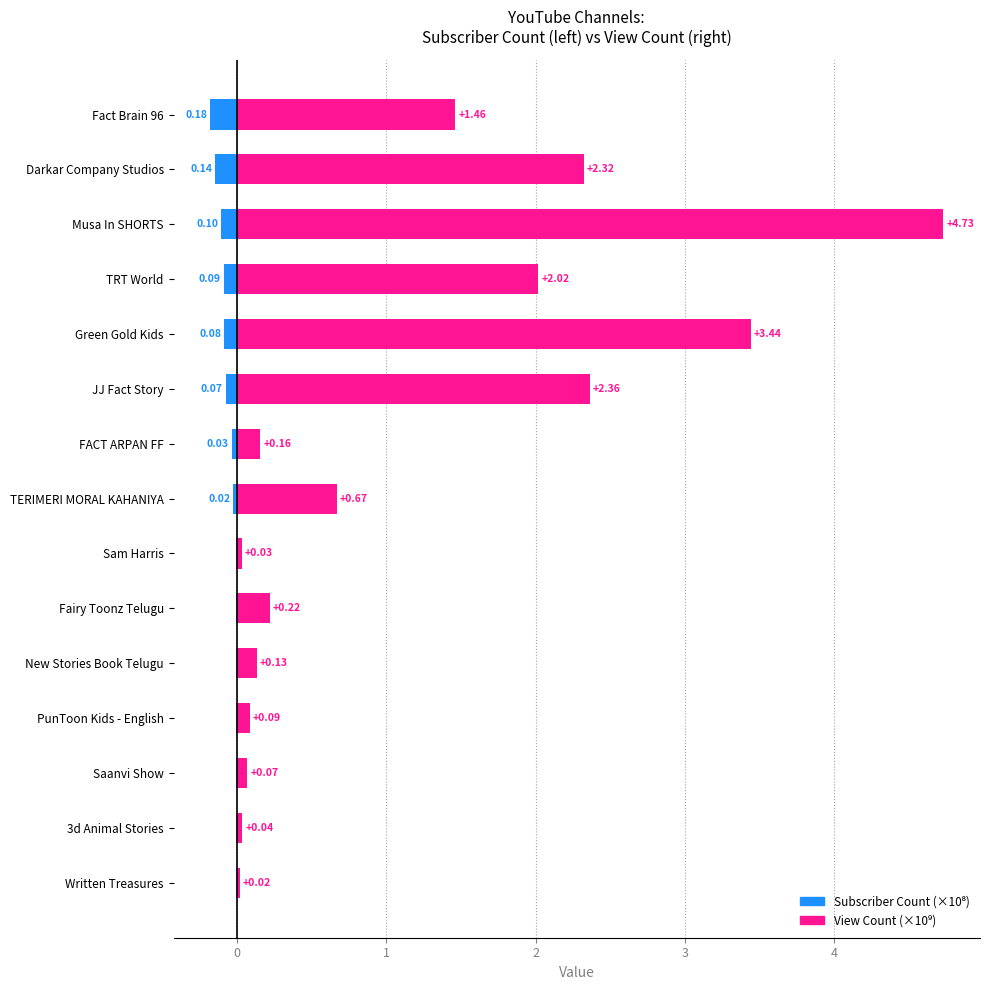

What is the total value across all series at TRT World?

1.9